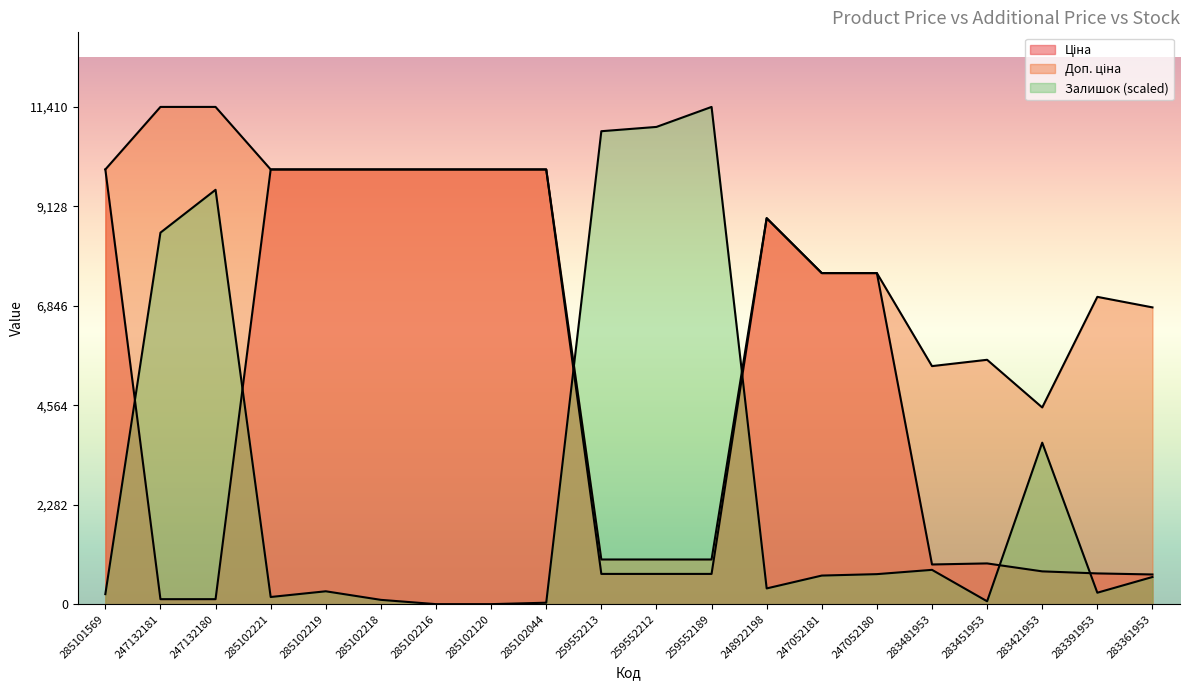

Which has a higher value, 247132180 or 285102120?

285102120